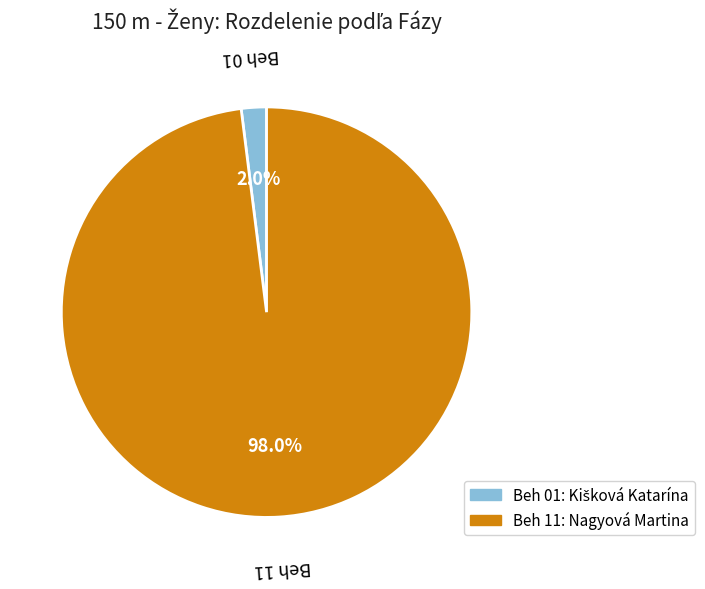

Which slice is the largest?

Beh 11